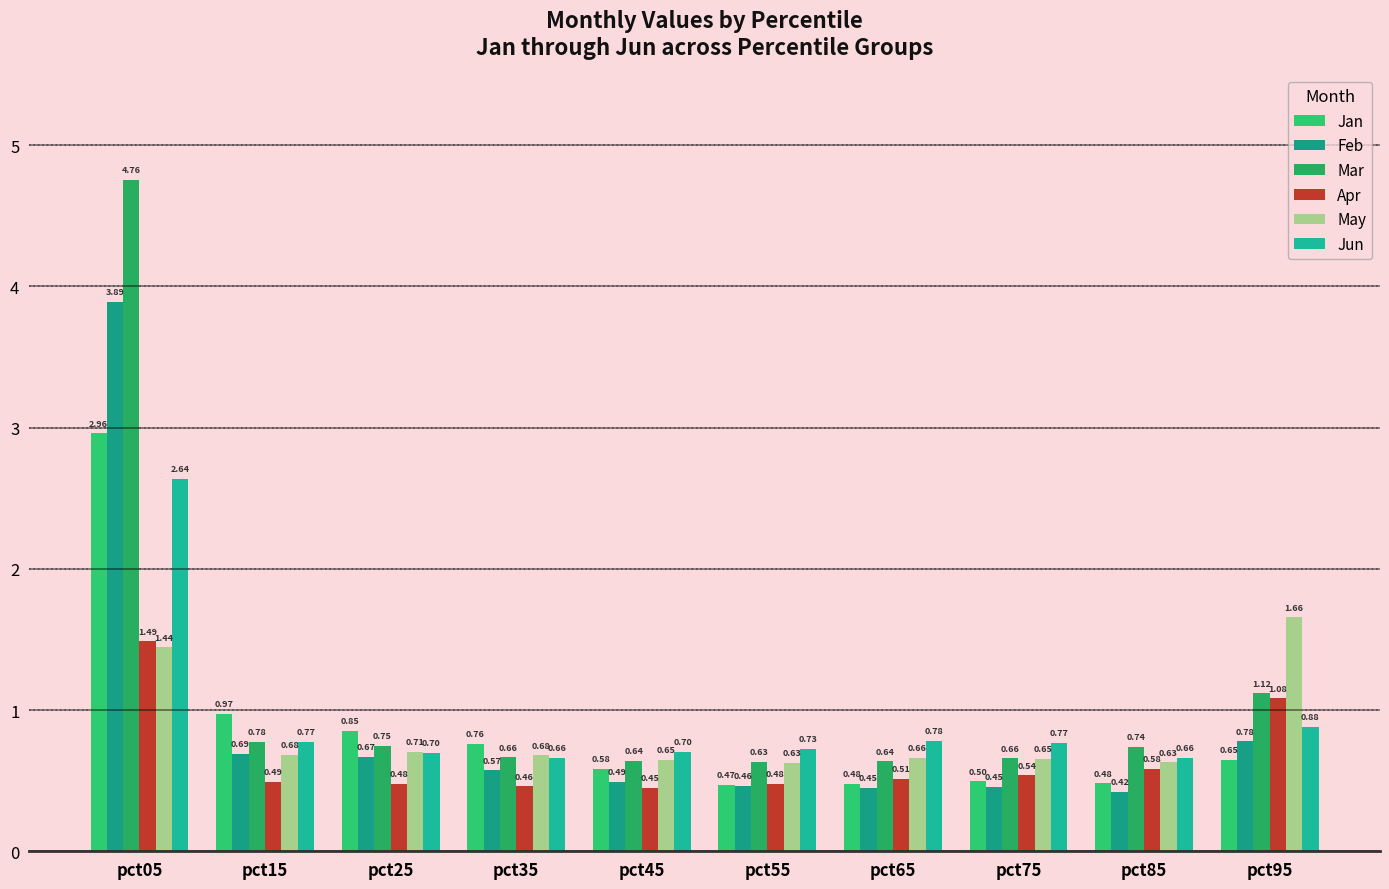

Which series changed the most between pct65 and pct95?

May